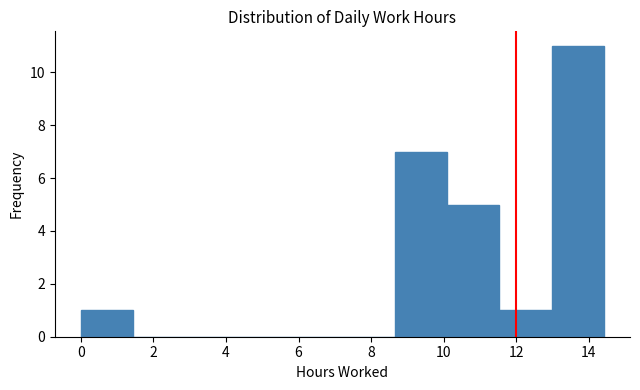

Over which range of the x-axis is the bar tallest?

13.0 to 14.4